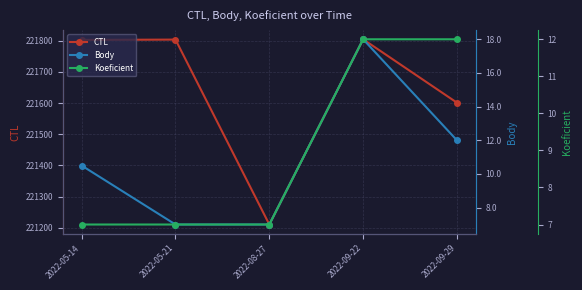

Between 2022-05-21 and 2022-09-29, which is larger?

2022-05-21